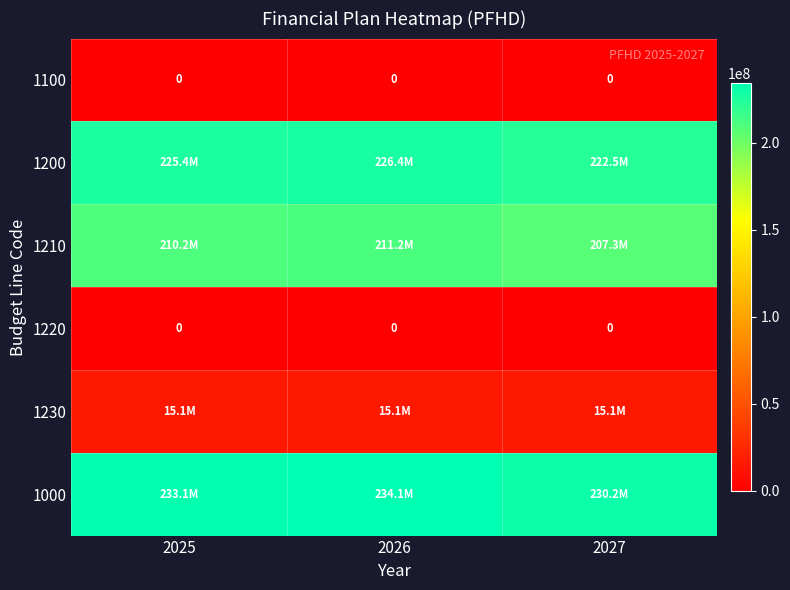

What is the sum of the 1210 values at 2025 and 2026?

421421422.0